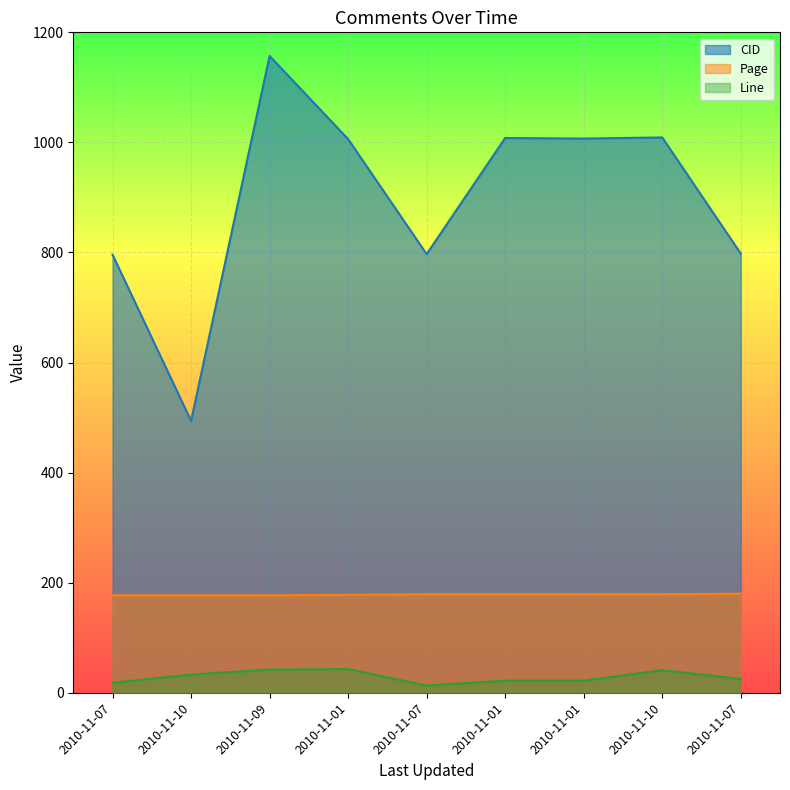

At 2010-11-07, list the series in order from largest to smallest.

CID, Page, Line